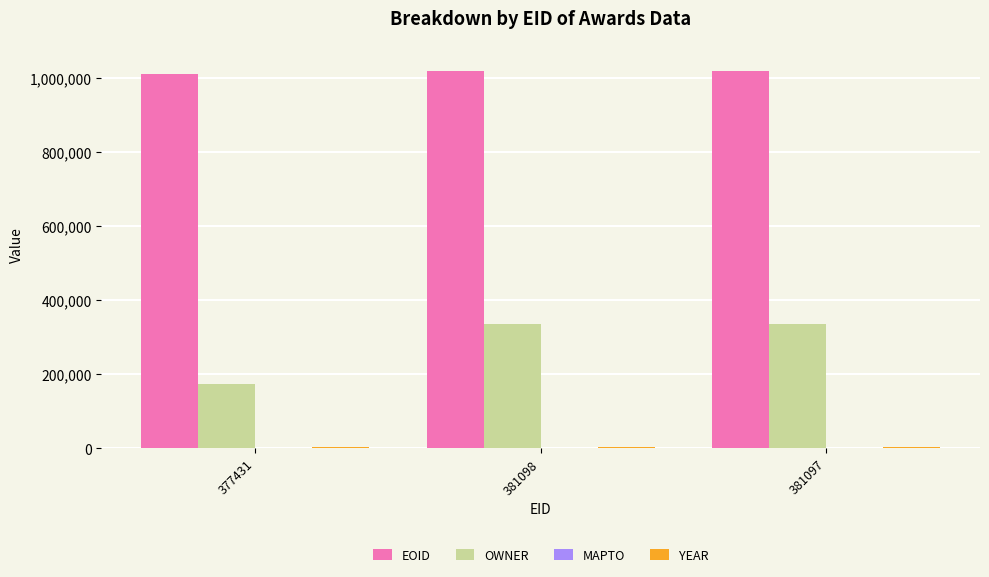

What is the average value of the EOID series?

1015148